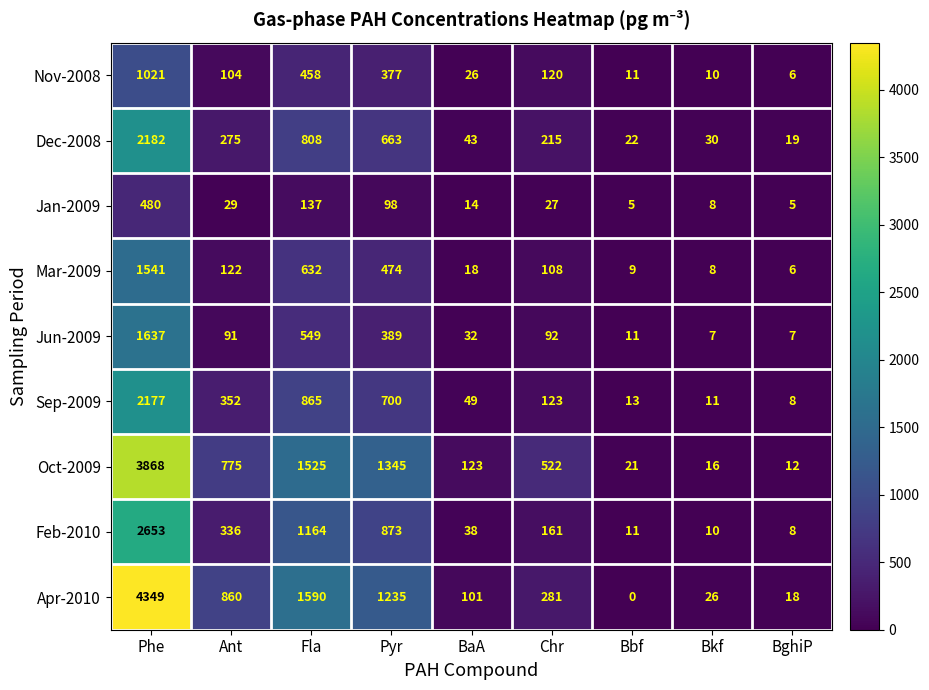

Rank the series at Pyr from highest to lowest value.

Oct-2009, Apr-2010, Feb-2010, Sep-2009, Dec-2008, Mar-2009, Jun-2009, Nov-2008, Jan-2009